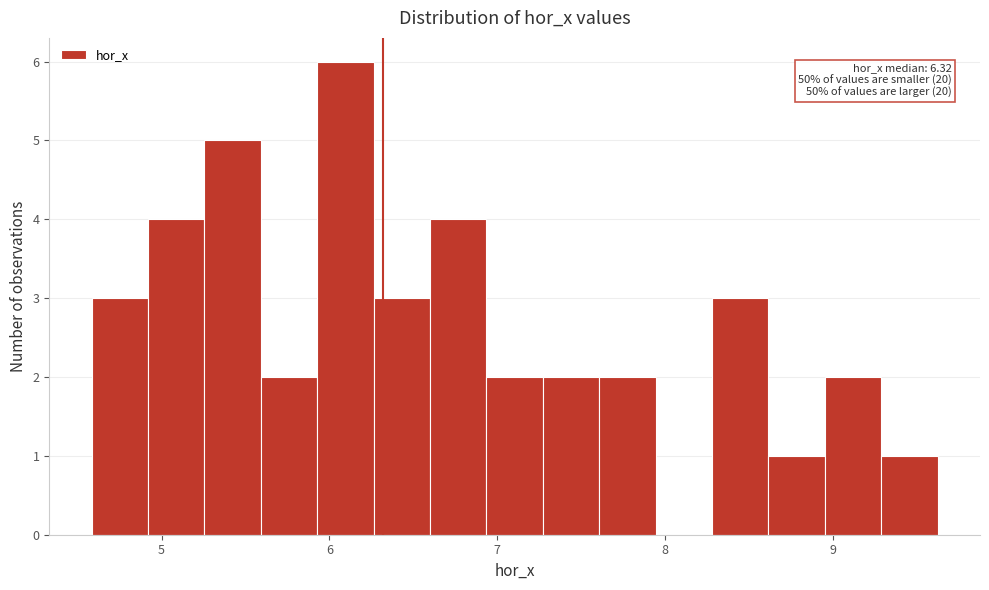

Around what value on the x-axis is the tallest bar? Give the approximate position of its centre, as read against the axis.

6.1